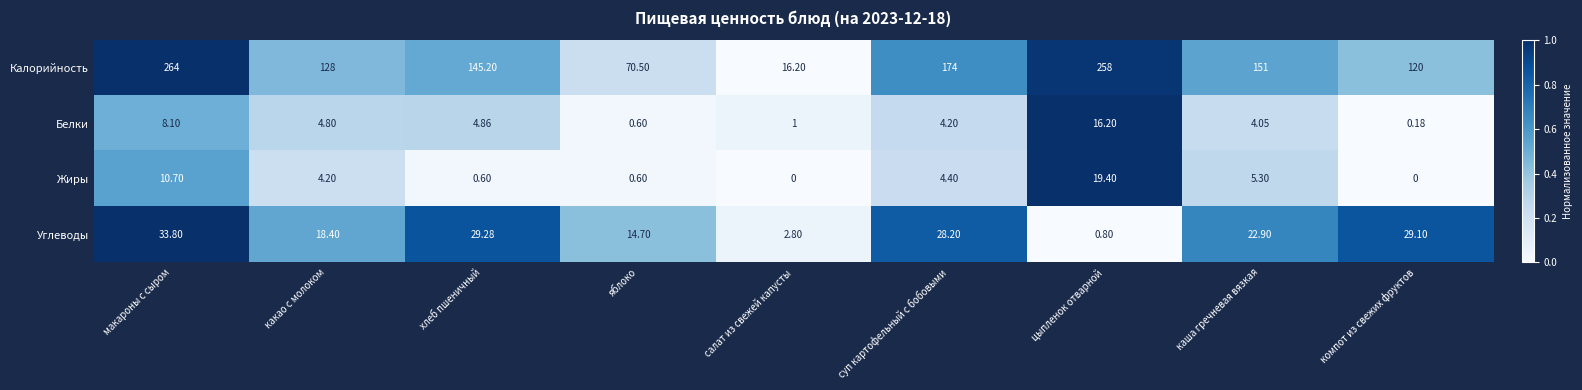

Between какао с молоком and компот из свежих фруктов, which series saw the biggest shift?

Углеводы